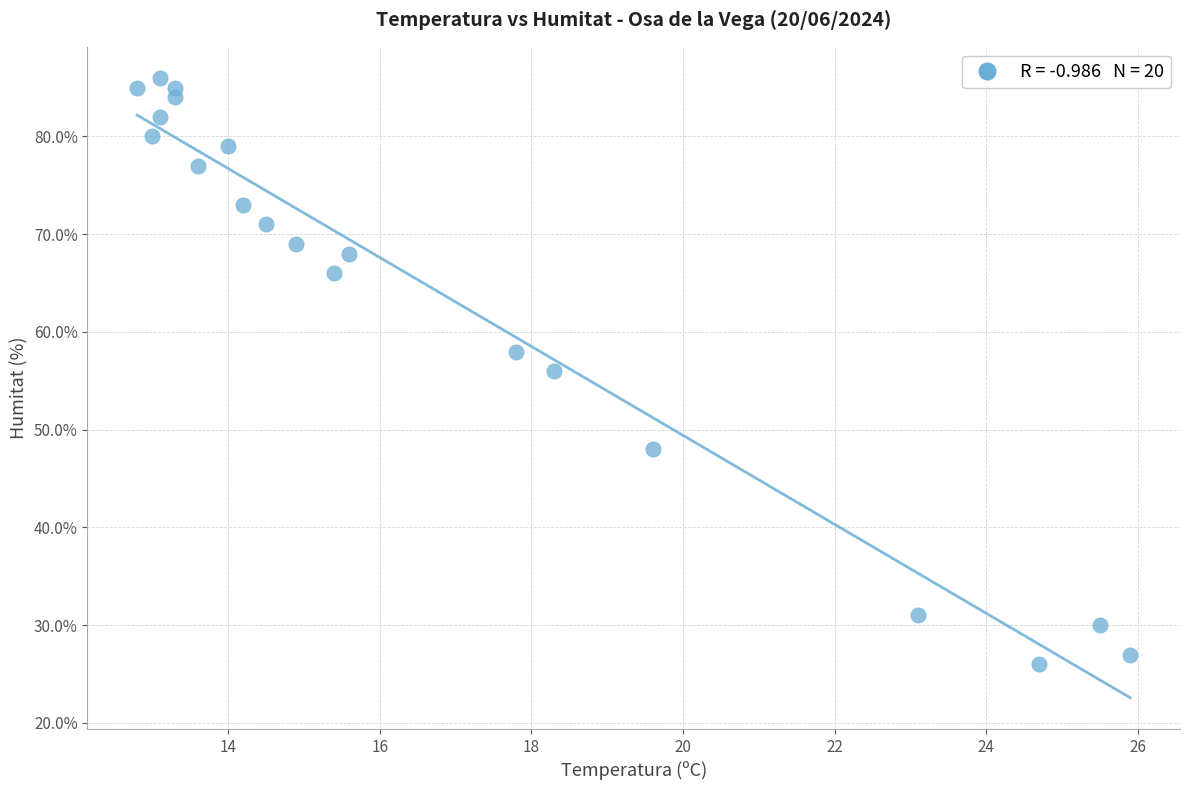

What is the range of Y values (max minus min)?

60